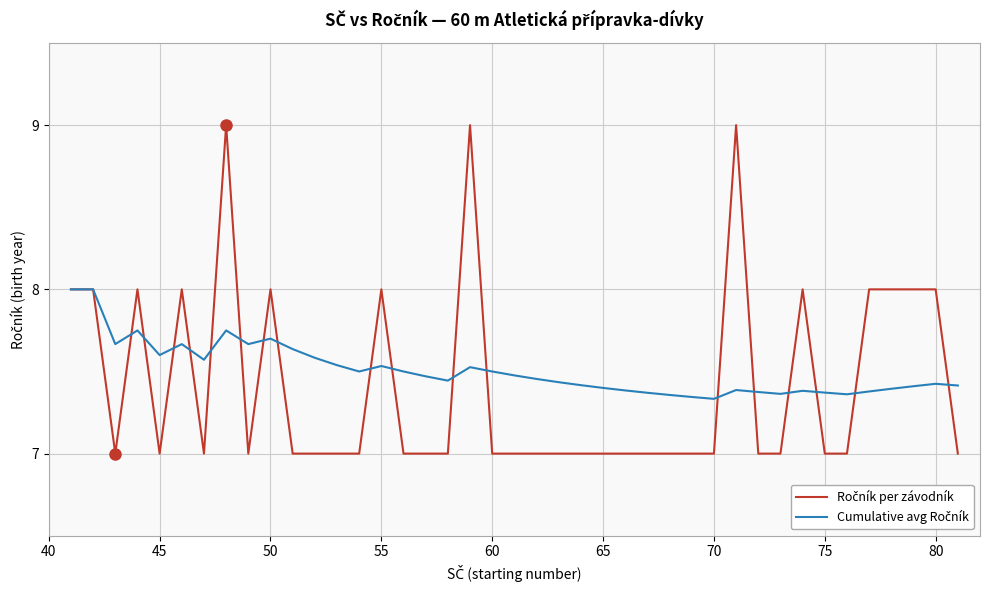

What is the maximum value shown in the chart?

9.0